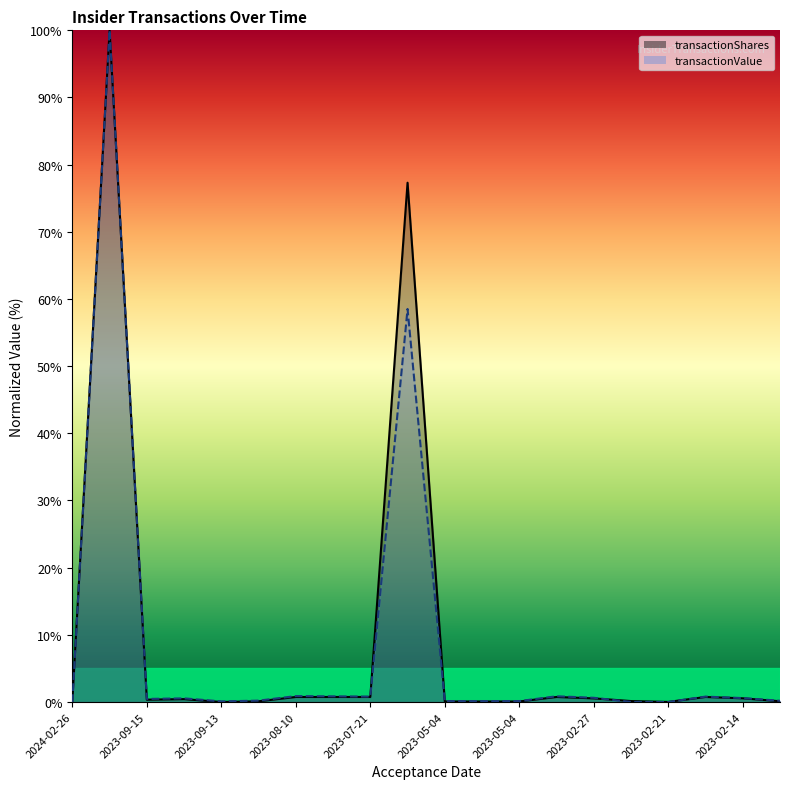

What is the sum of the transactionValue values at 2023-09-15 and 2023-03-03?

1.3